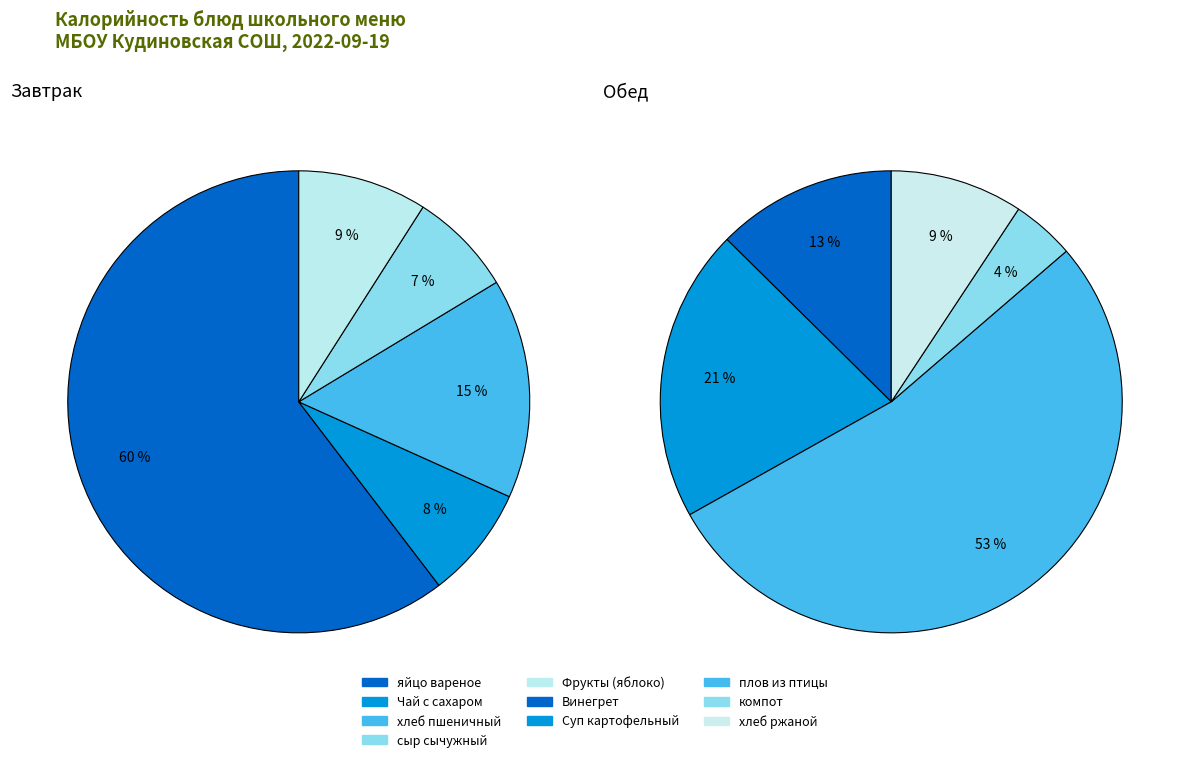

Which slice is the smallest?

компот из смеси сухофруктов